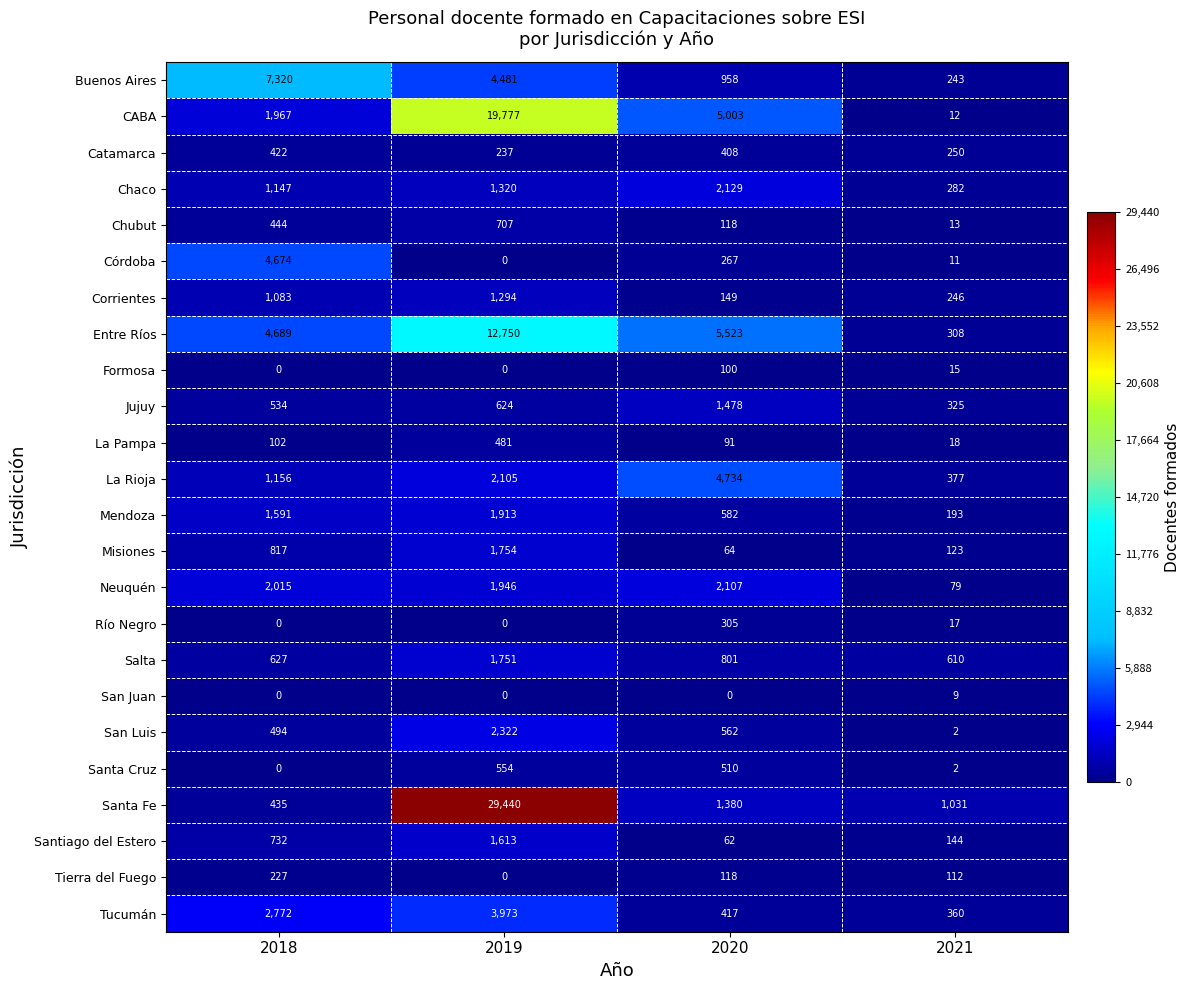

Which series has the widest spread of values?

Santa Fe